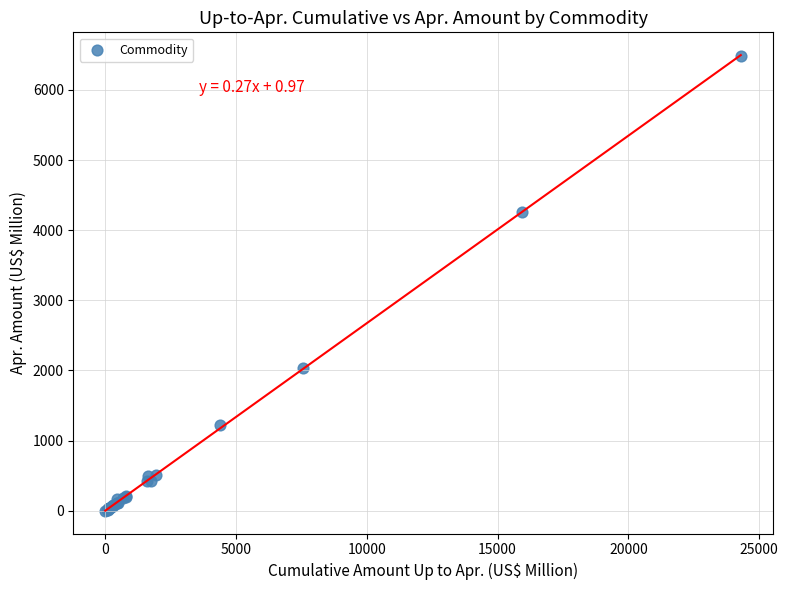

What Y value in the scatter plot is closest to 3244?

4259.0